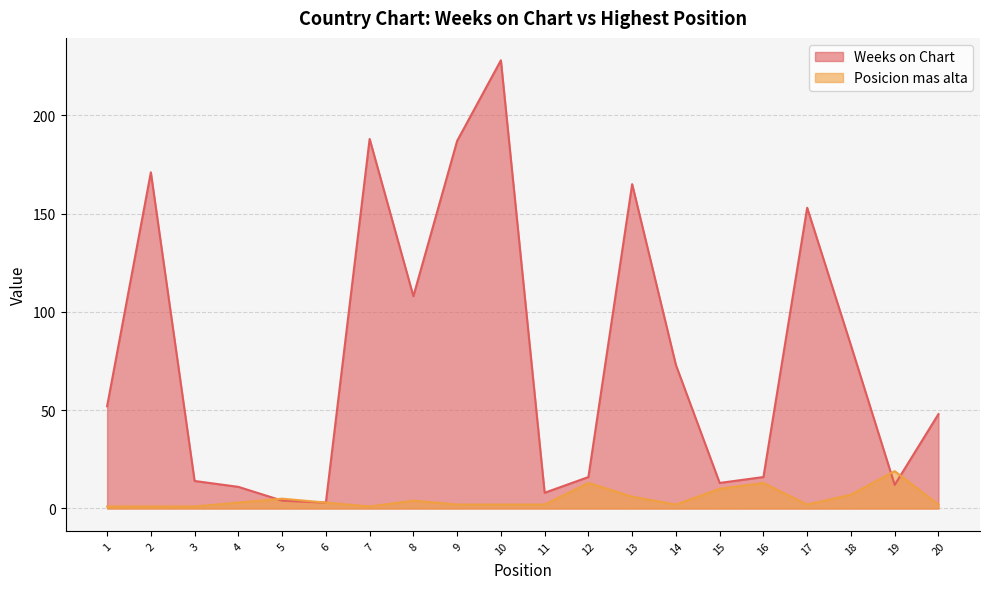

What is the sum of all Posicion mas alta values?

99